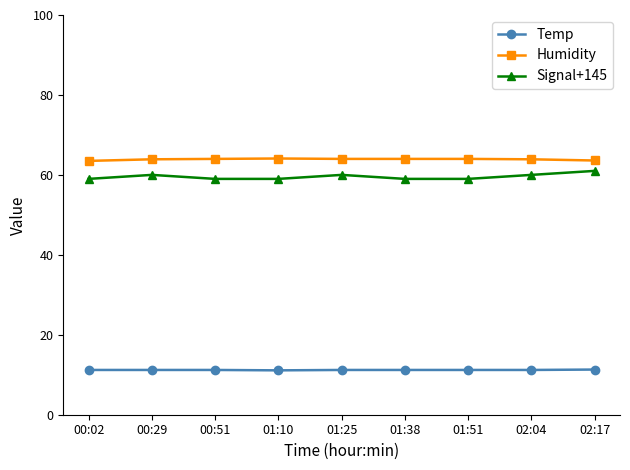

True or false: Signal+145 and Humidity cross at least once.

False